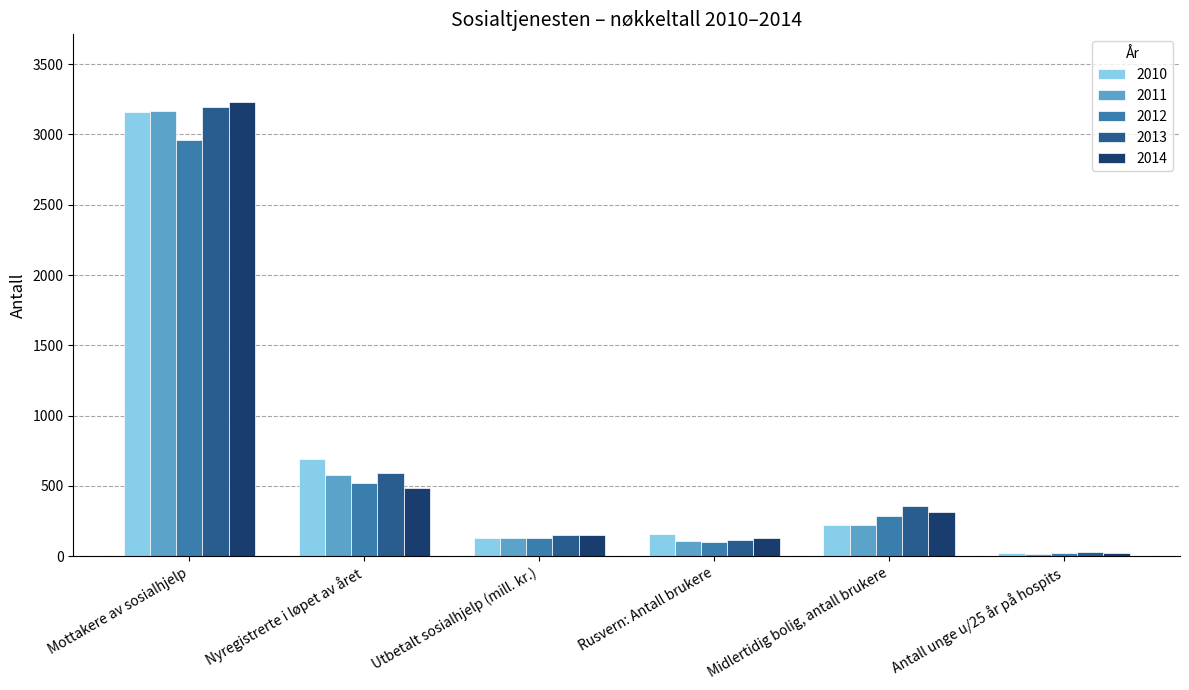

What is the minimum value for 2012?

21